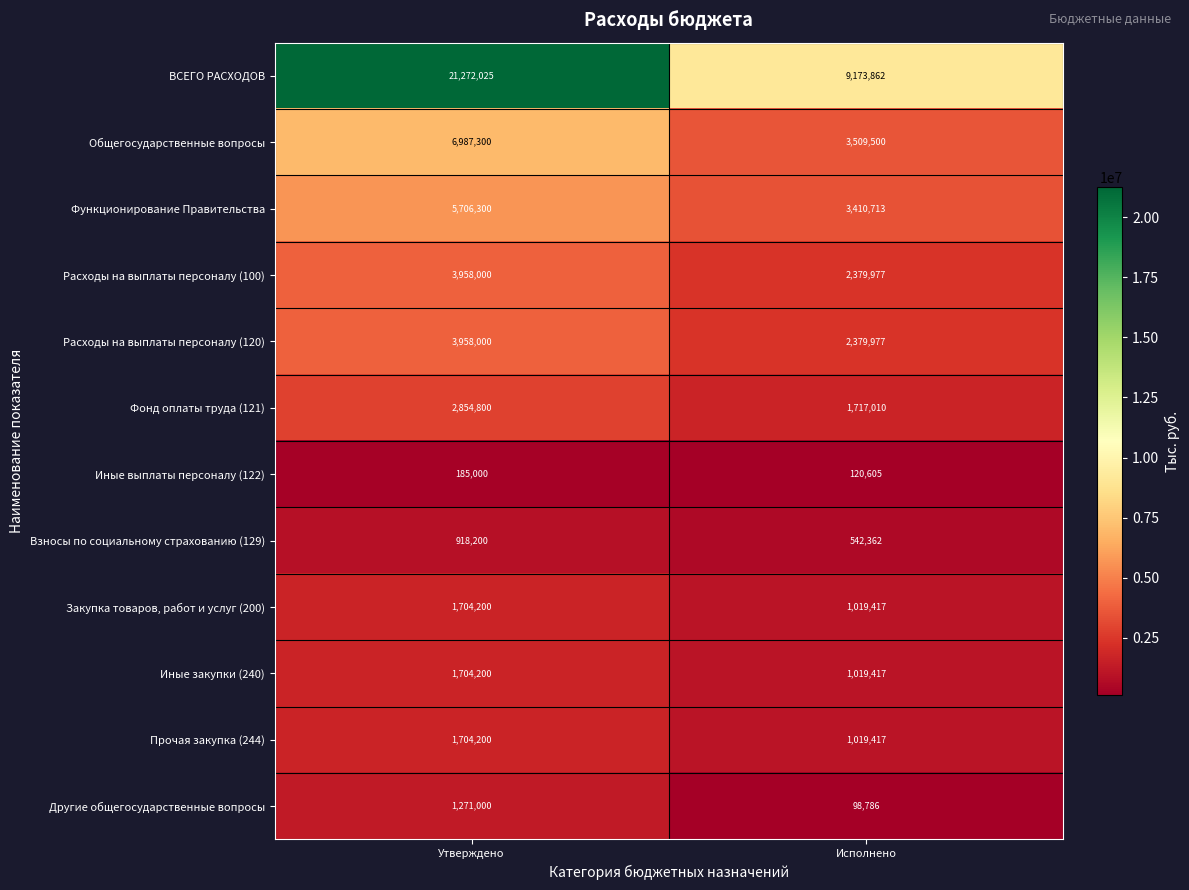

At which category is the sum across all series the highest?

Утверждено